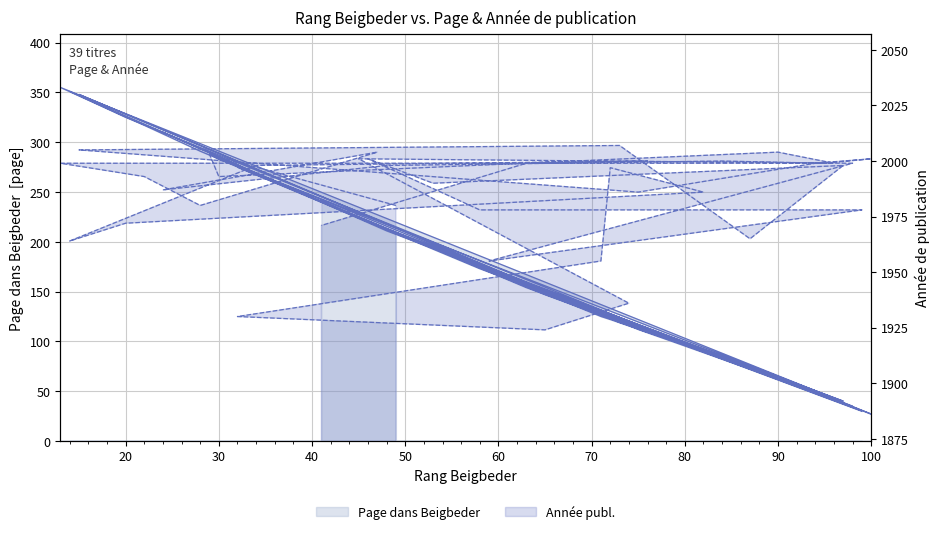

What is the greatest value displayed?

2007